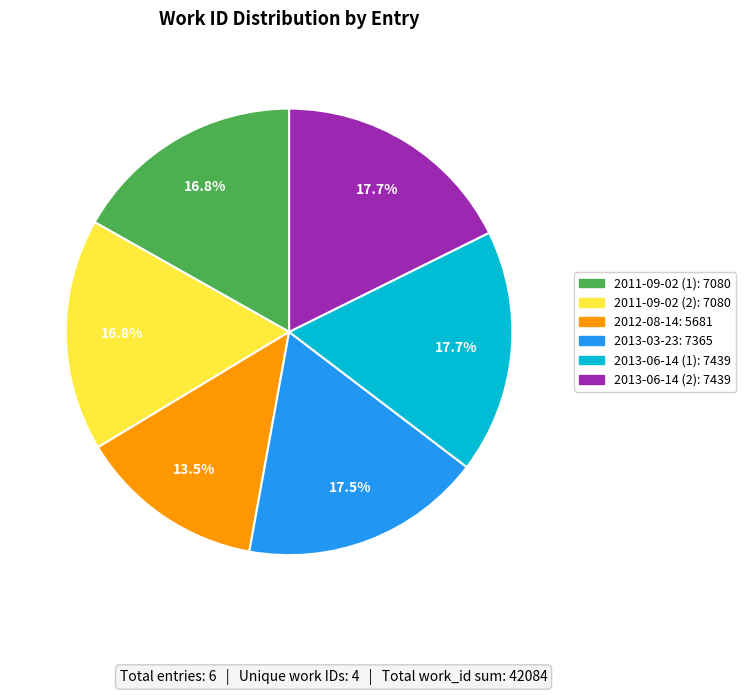

Is there any slice that represents more than half of the pie?

No